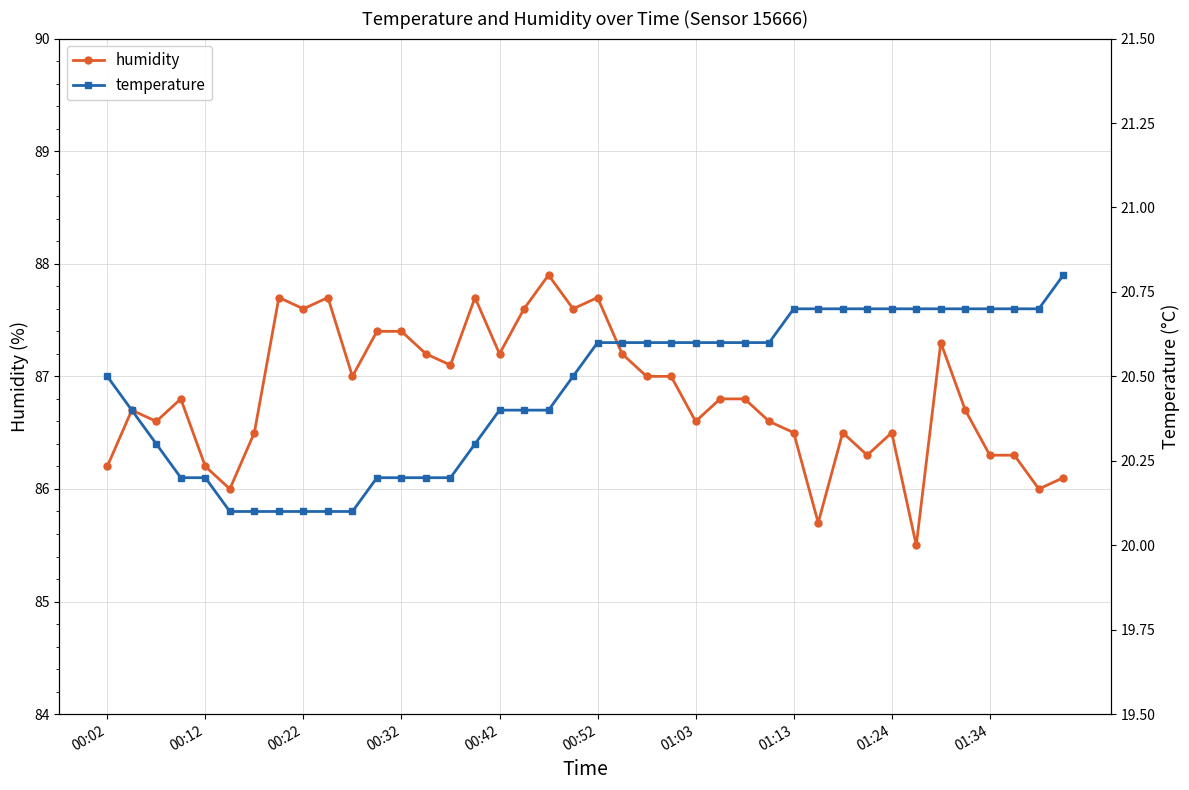

What is the highest value of the humidity series?

87.9